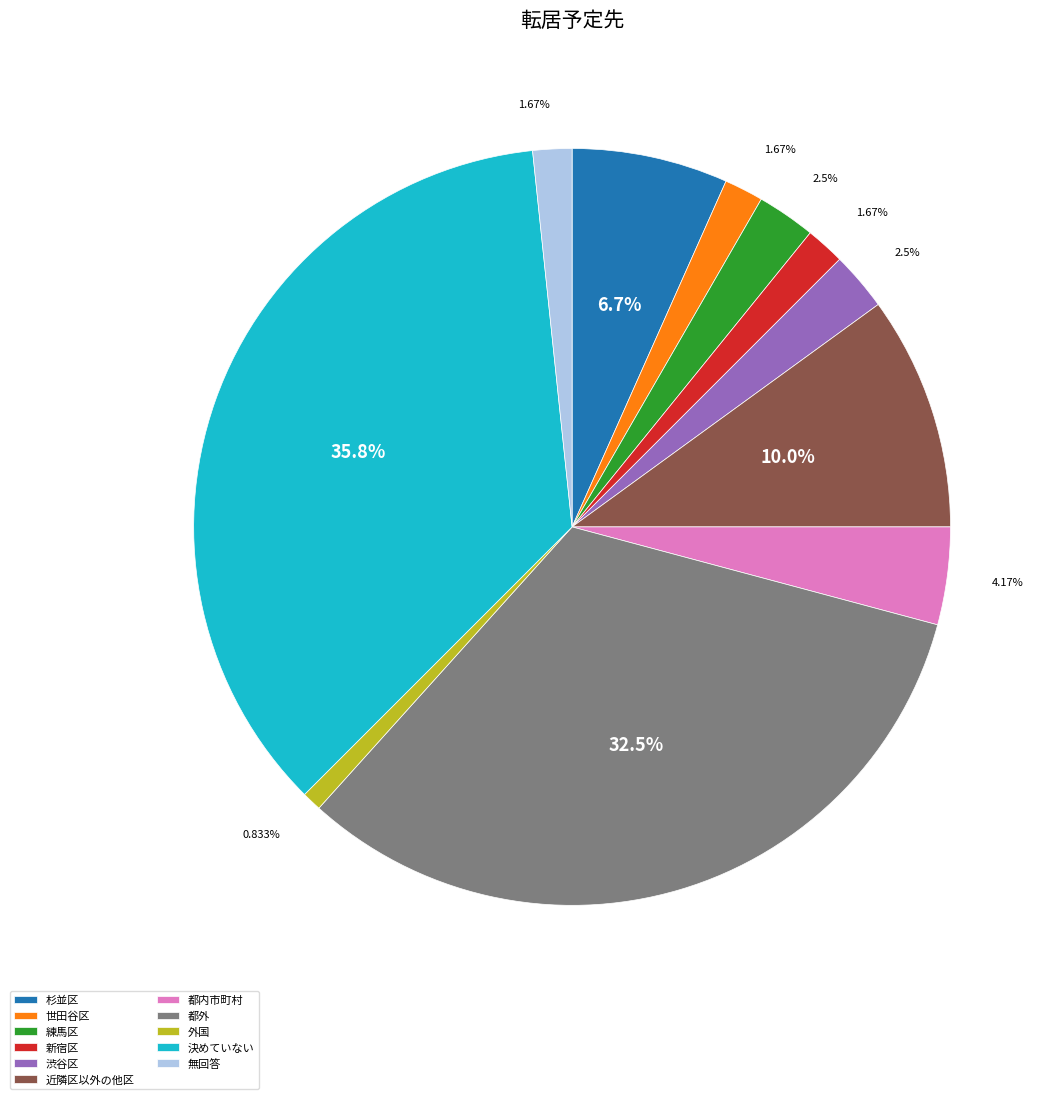

Between 新宿区 and 渋谷区, which is larger?

渋谷区